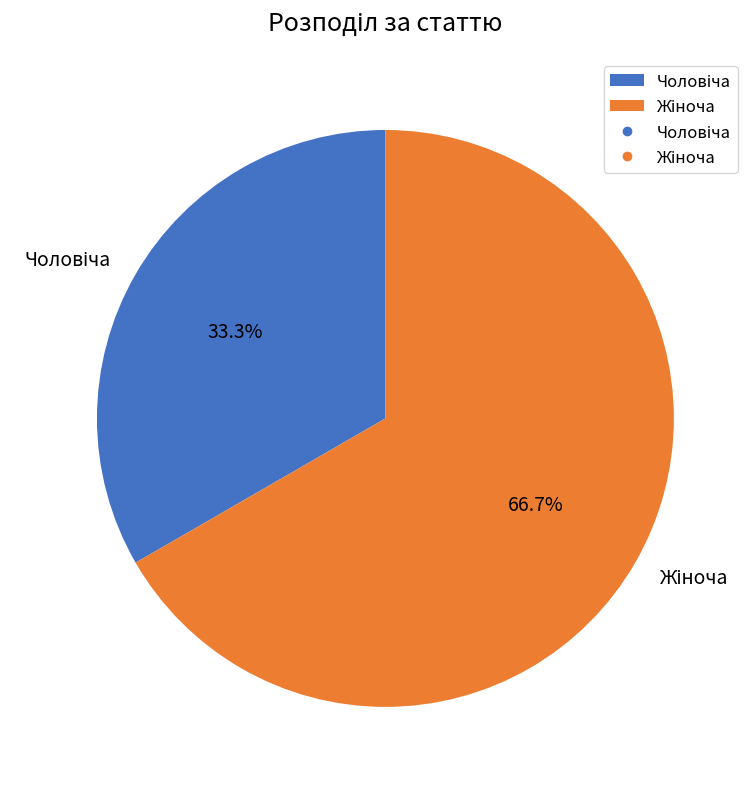

To the nearest percent, what is the difference between the largest and smallest slice percentages?

33%